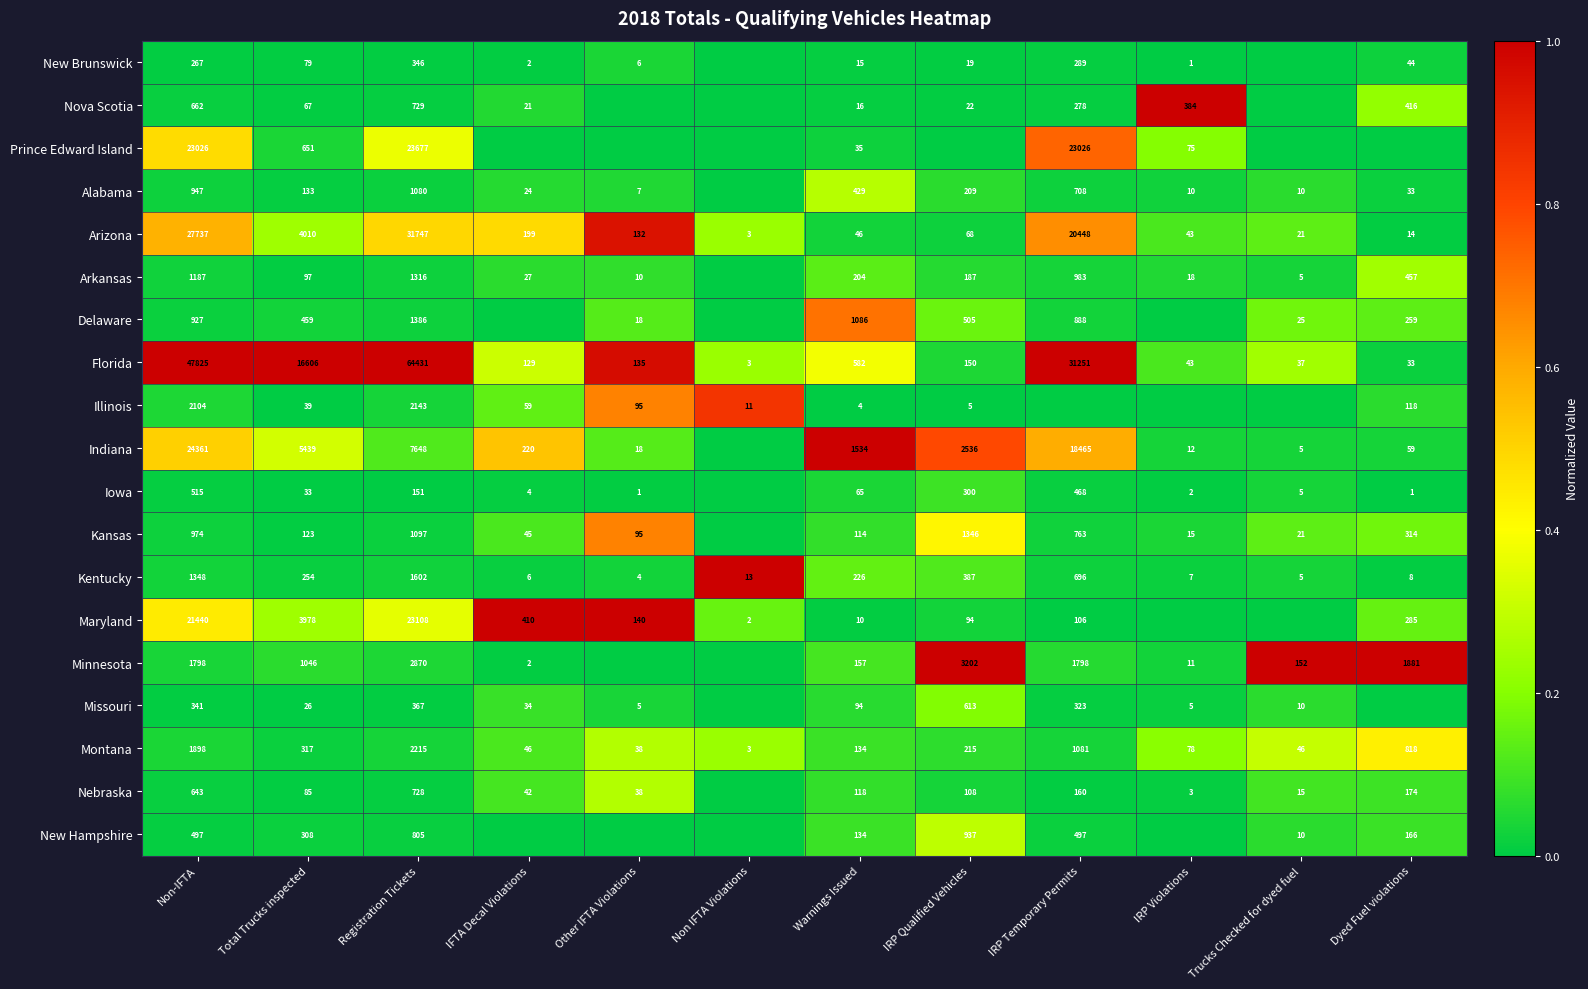

At which label does Arizona first exceed 132?

Non-IFTA